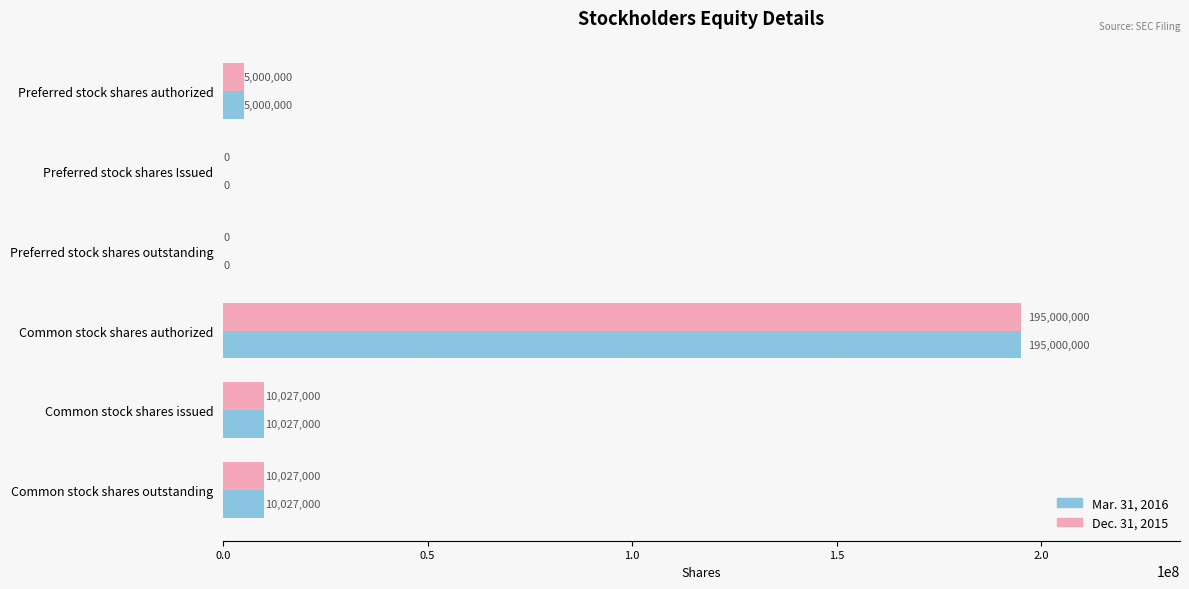

The Dec. 31, 2015 series shows 5000000 at Preferred stock shares authorized. True or false?

True